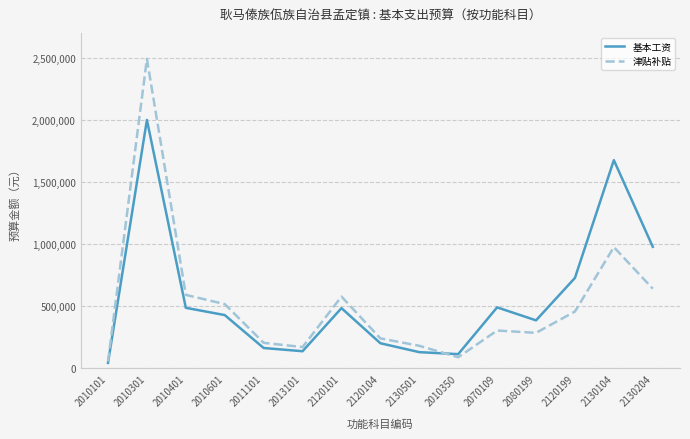

How many interior local peaks does the 基本工资 series have?

4